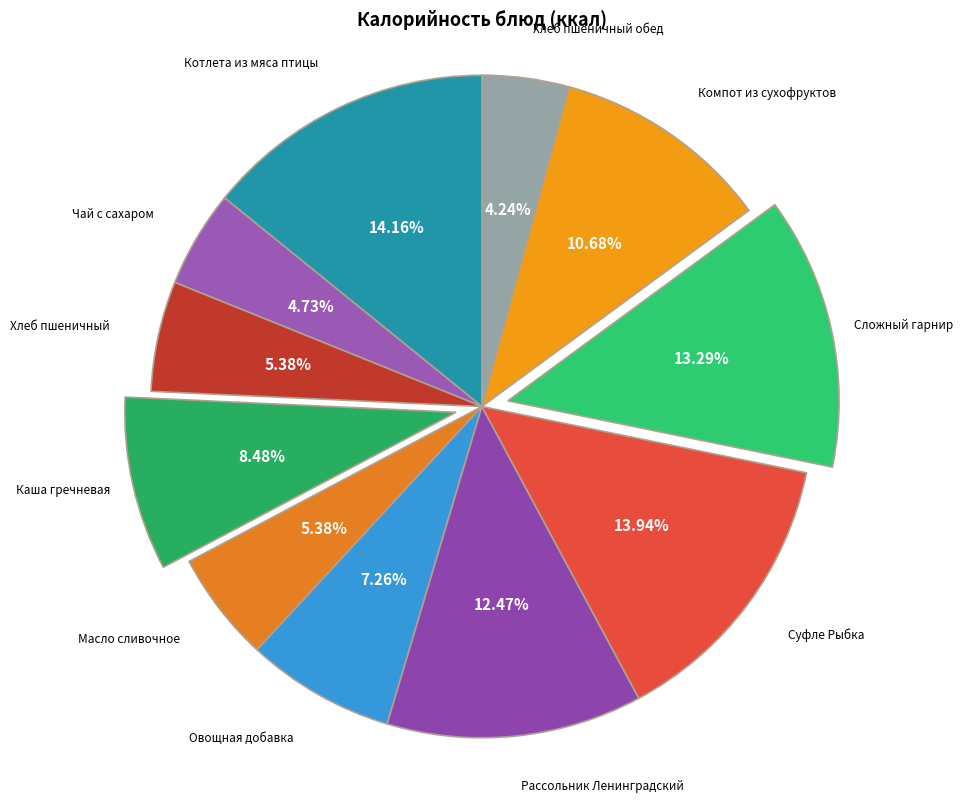

Is there any slice that represents more than half of the pie?

No